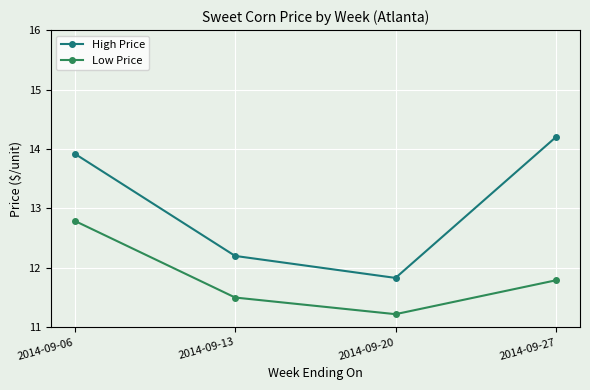

Between 2014-09-20 and 2014-09-27, which series saw the biggest shift?

High Price